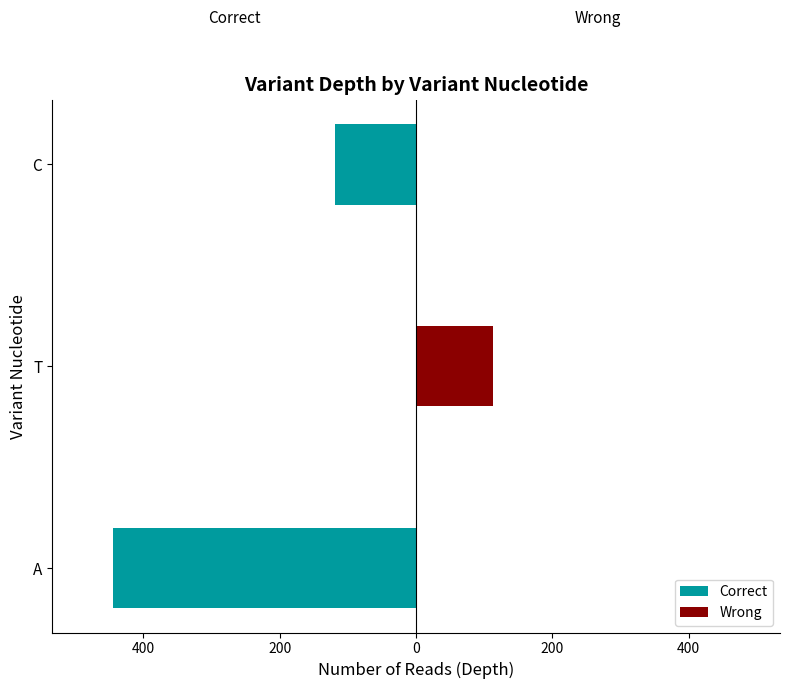

What is the value of the Correct bar at the 3rd from the left?

-119